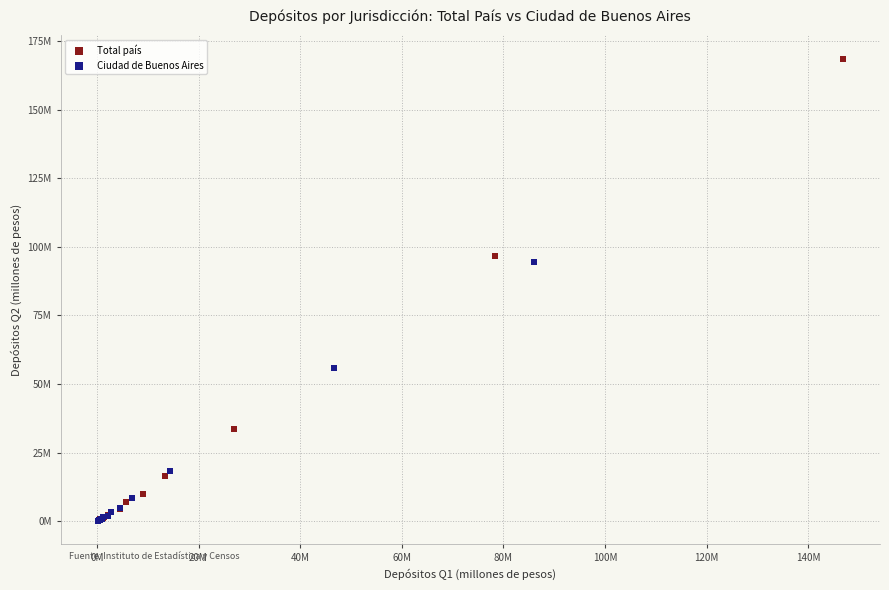

Which series has the widest spread of Y values?

Total país